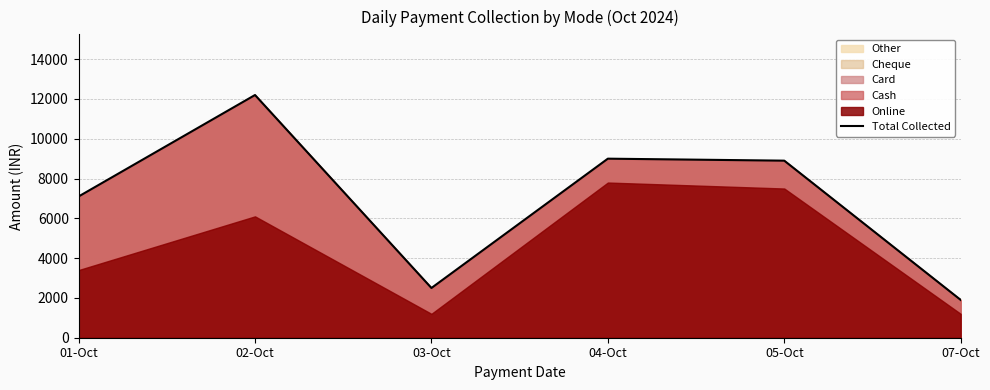

Rank the categories by value from highest to lowest.

02-Oct, 04-Oct, 05-Oct, 01-Oct, 03-Oct, 07-Oct